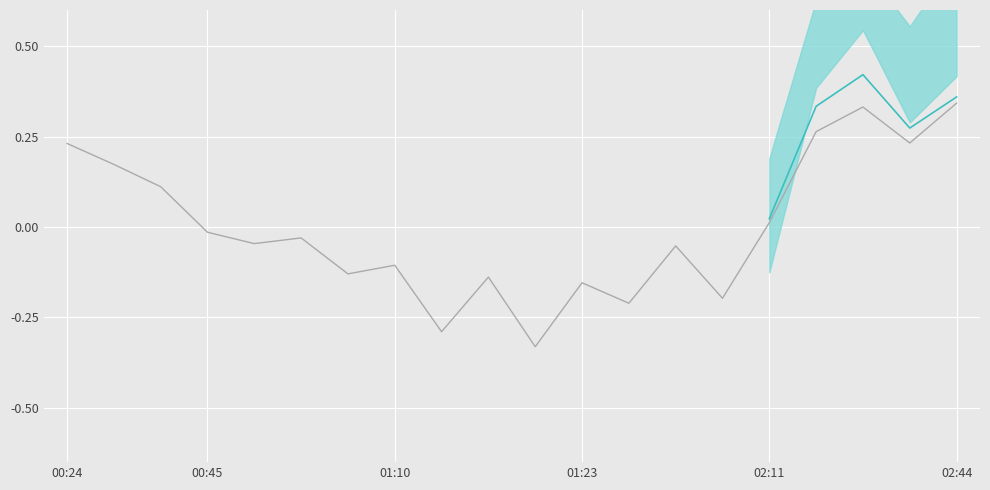

What is the difference between the maximum and second lowest values?

0.6